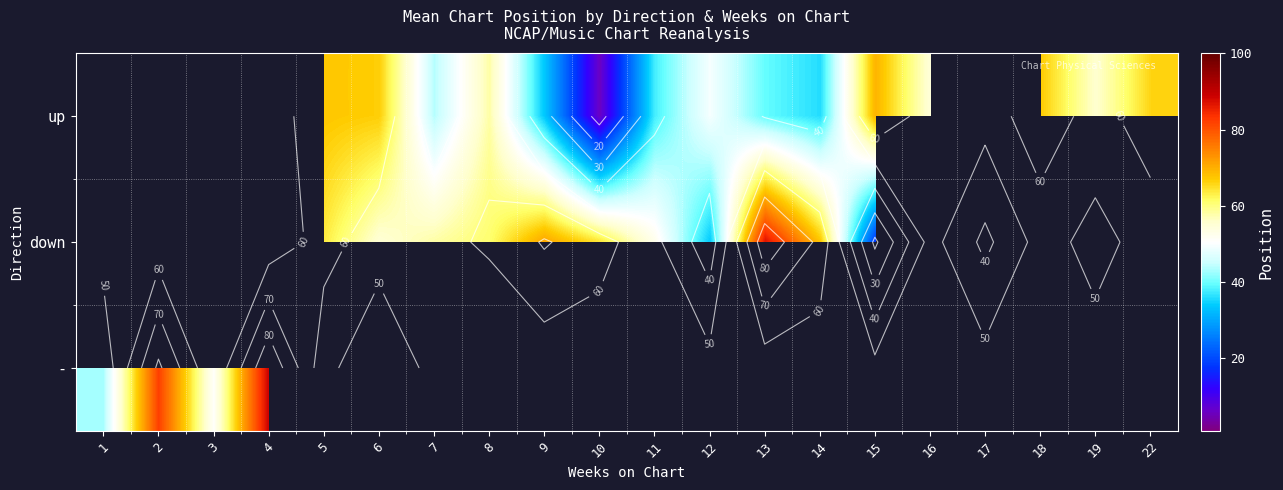

At which category does the chart reach its minimum across all series?

10